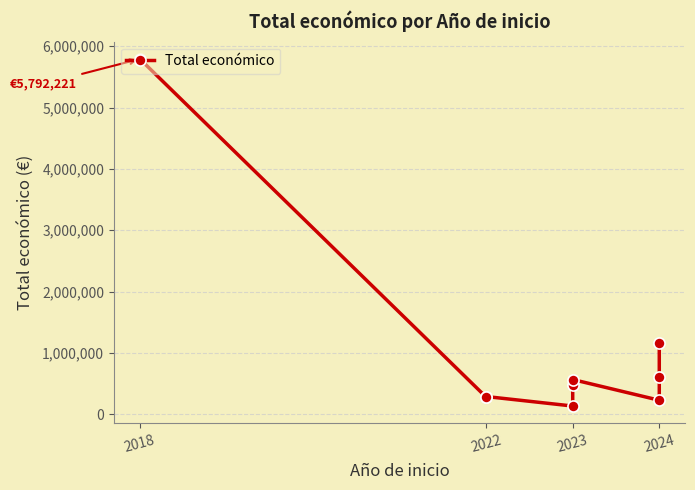

The value at 2024 is 146919.2. True or false?

False